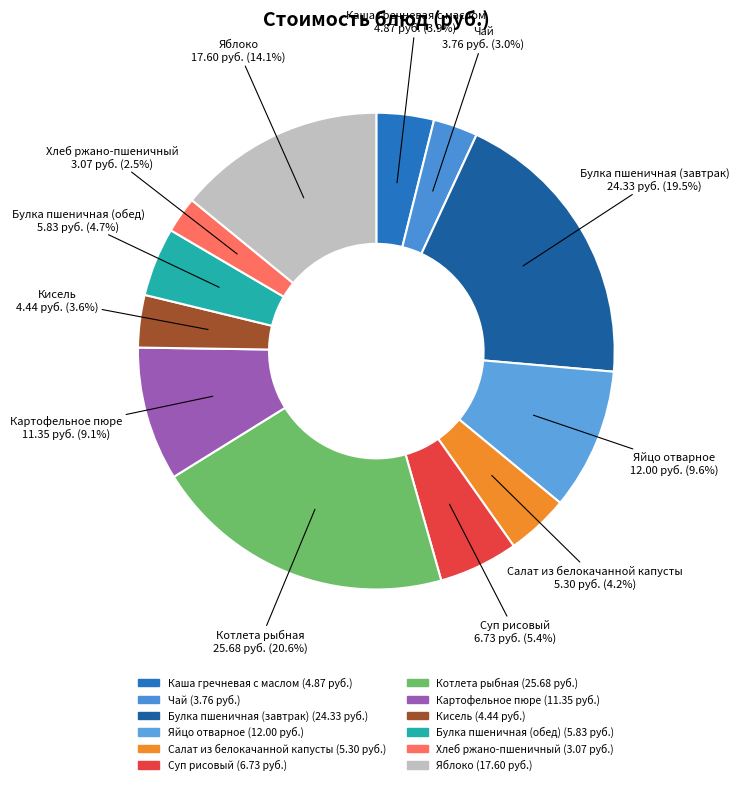

To the nearest percent, what is the combined percentage of Котлета рыбная and Картофельное пюре?

30%